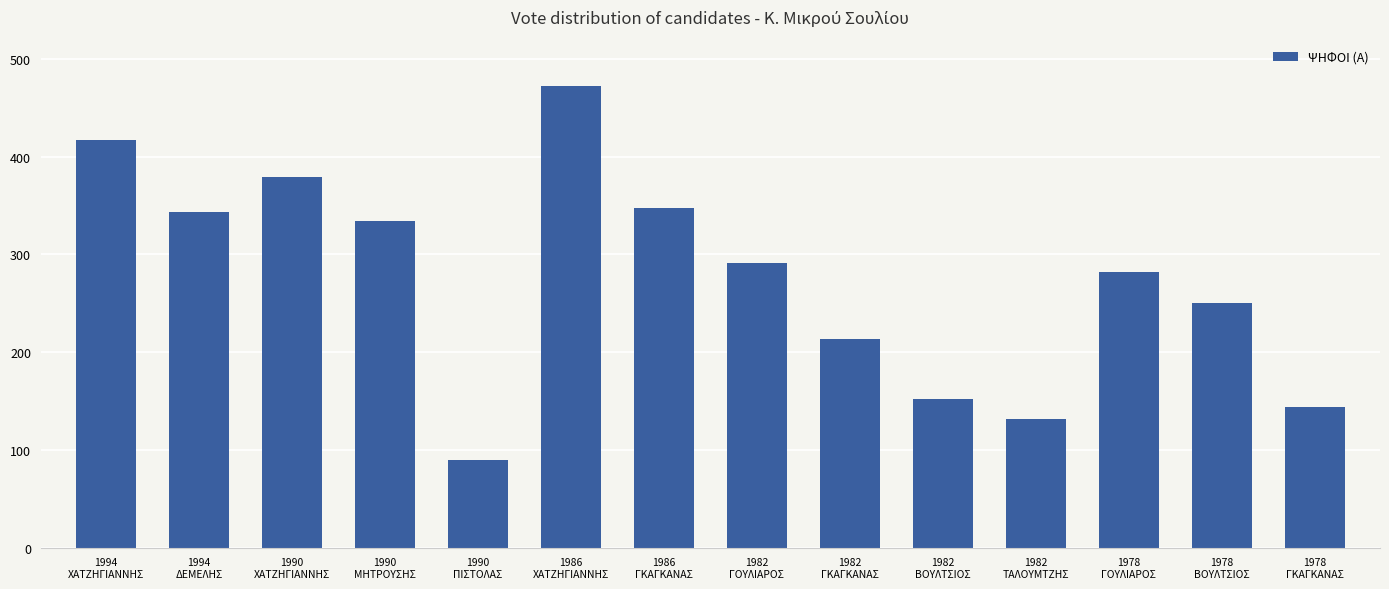

Approximately how many times larger is the value at 1982
ΤΑΛΟΥΜΤΖΗΣ compared to 1982
ΒΟΥΛΤΣΙΟΣ?

0.9